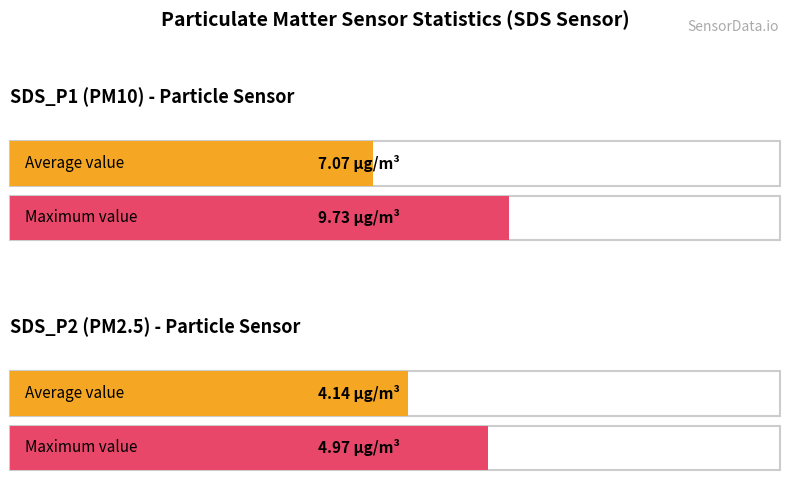

Are the bars grouped side by side (vs. stacked)?

Yes